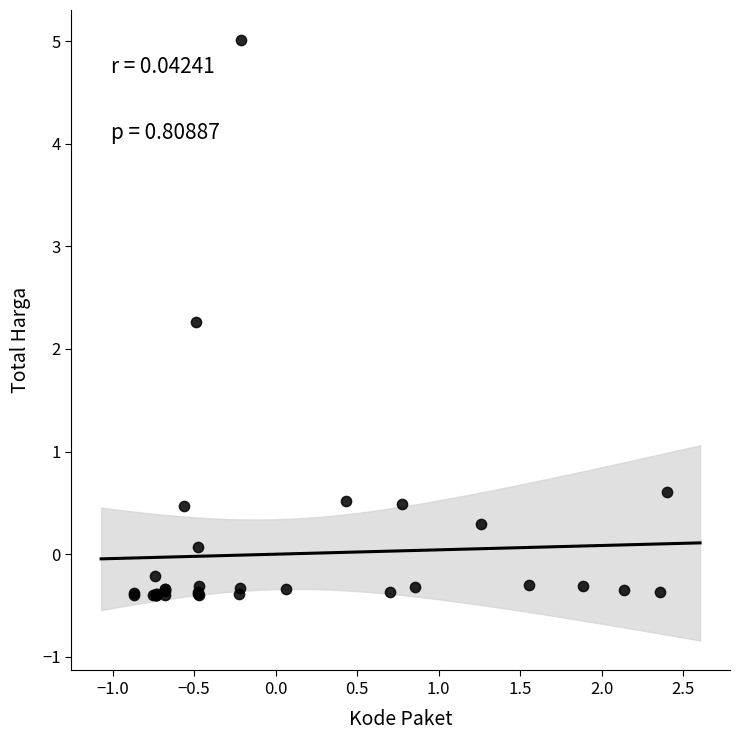

What Y value in the scatter plot is closest to 2?

2.3